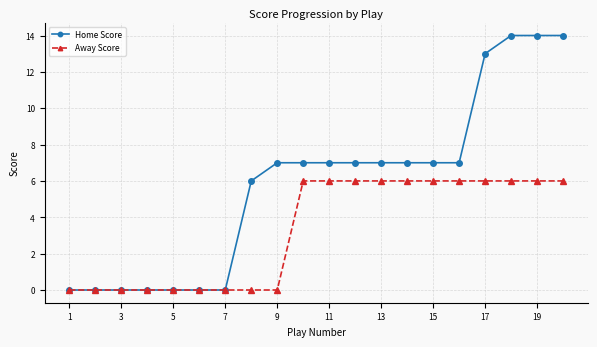

What is the greatest value displayed?

14